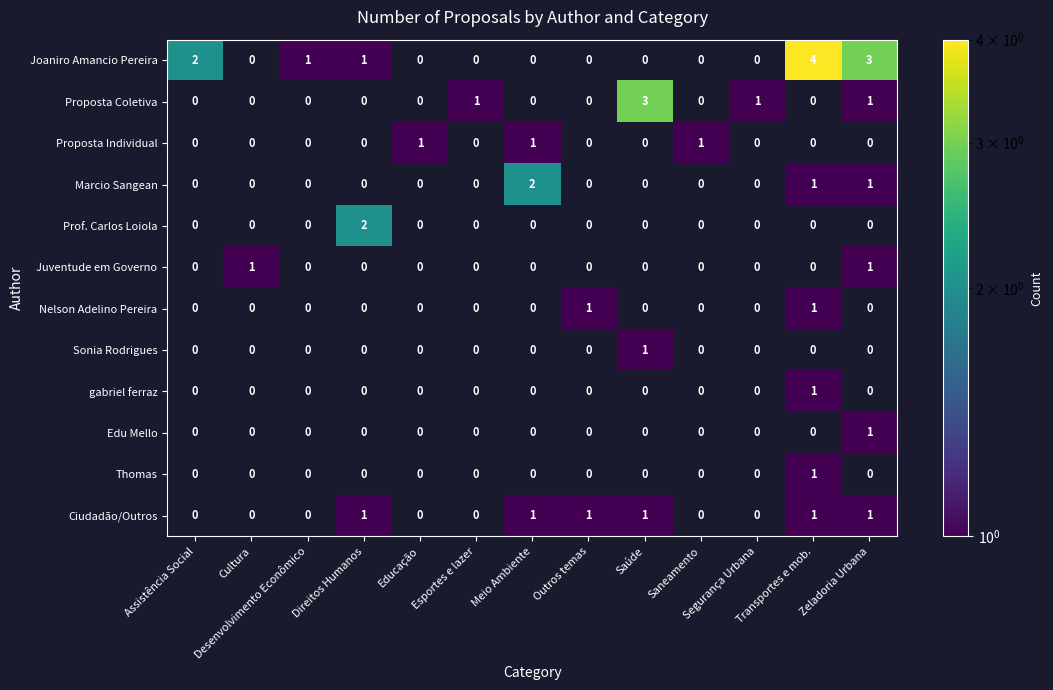

The Proposta Individual series shows 0 at Educação. True or false?

False